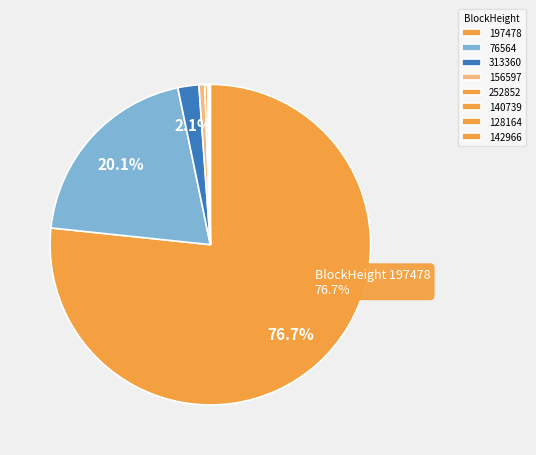

Does 313360 account for over 50% of the chart?

No